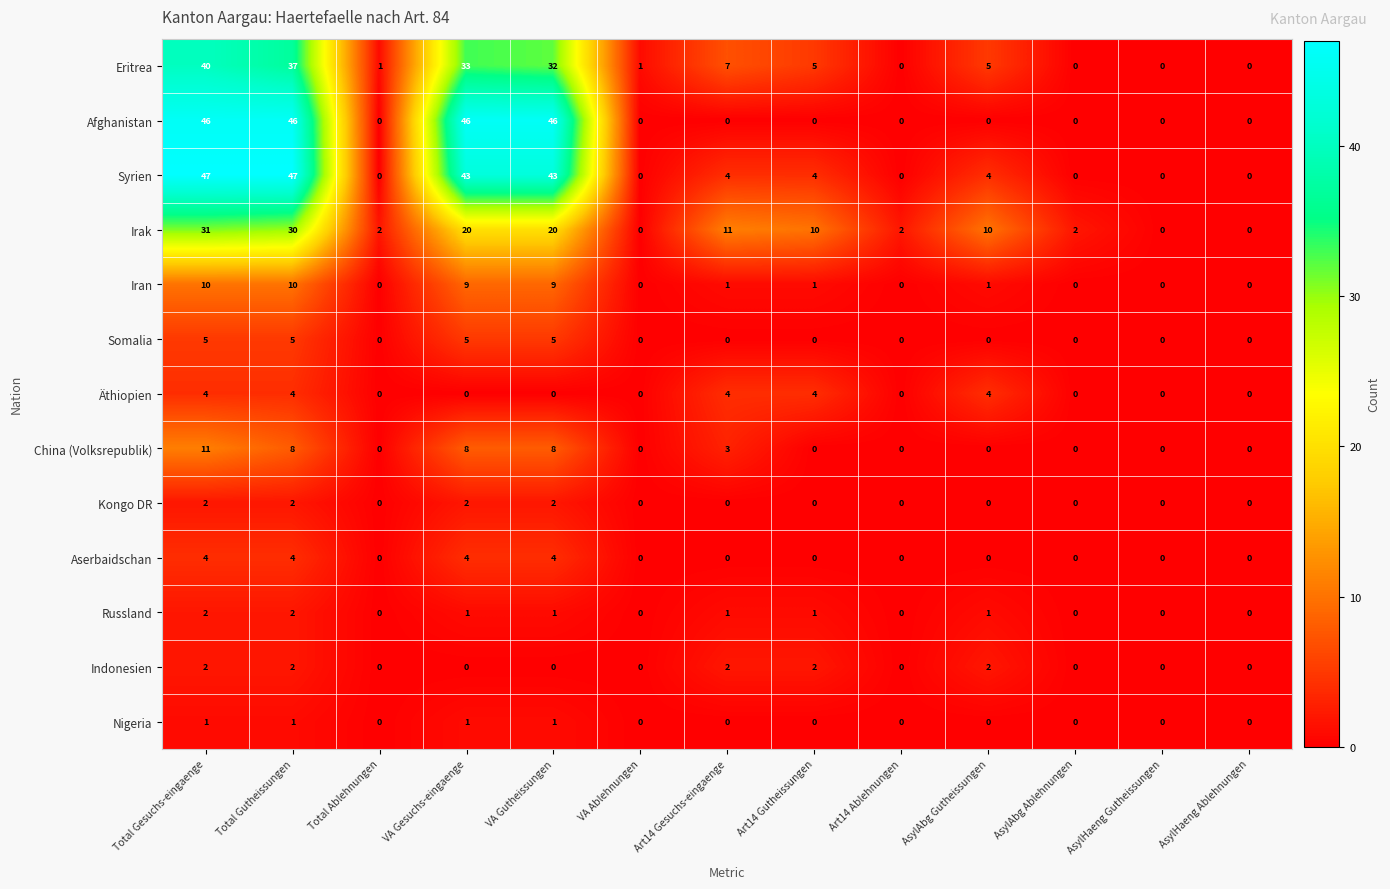

What is the total value across all series at Art14 Gutheissungen?

27